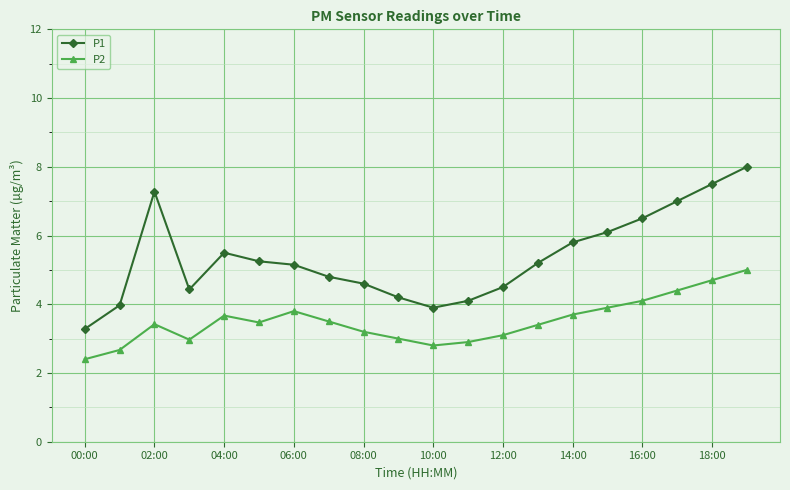

Which series has the widest spread of values?

P1